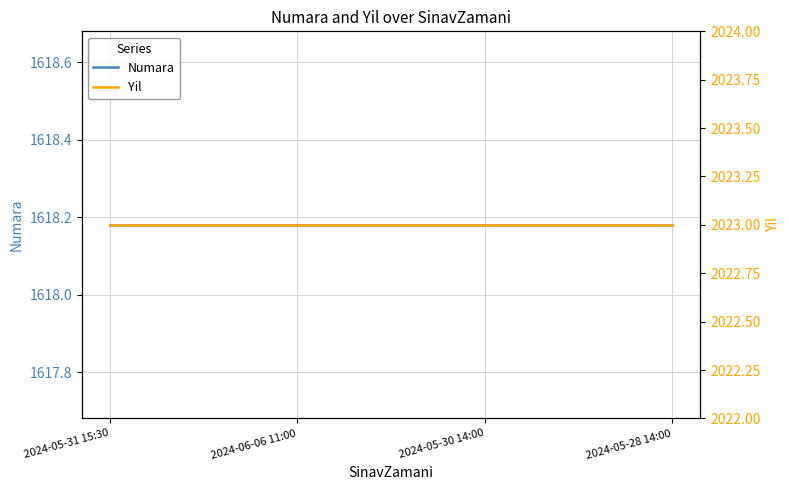

What is the greatest value displayed?

2023.0